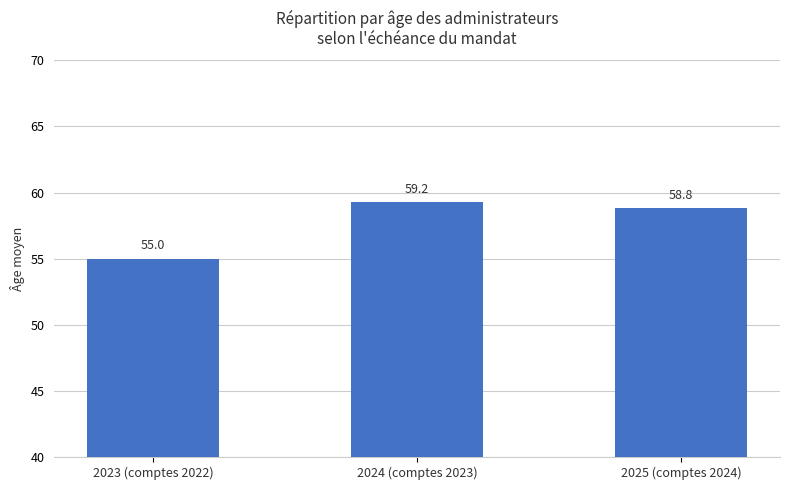

At which category does the chart reach its minimum across all series?

2023 (comptes 2022)